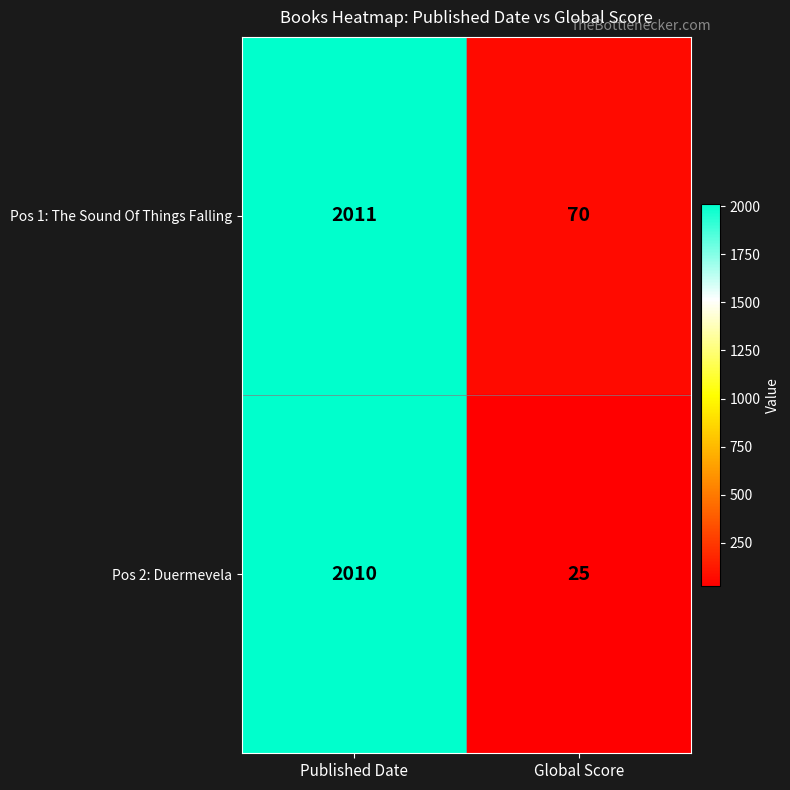

Where is Pos 2: Duermevela nearest to the value 1017?

Global Score